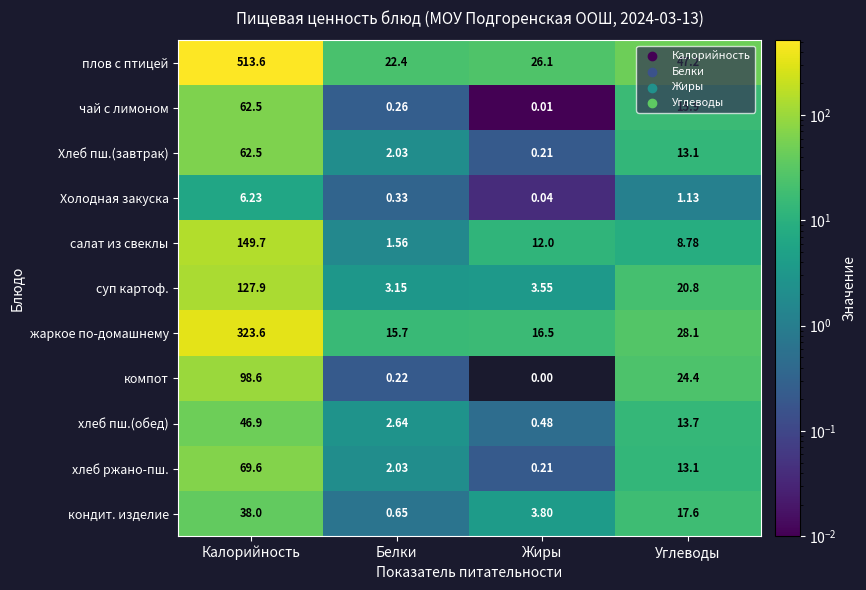

Which category has the lowest value in the жаркое по-домашнему series?

Белки